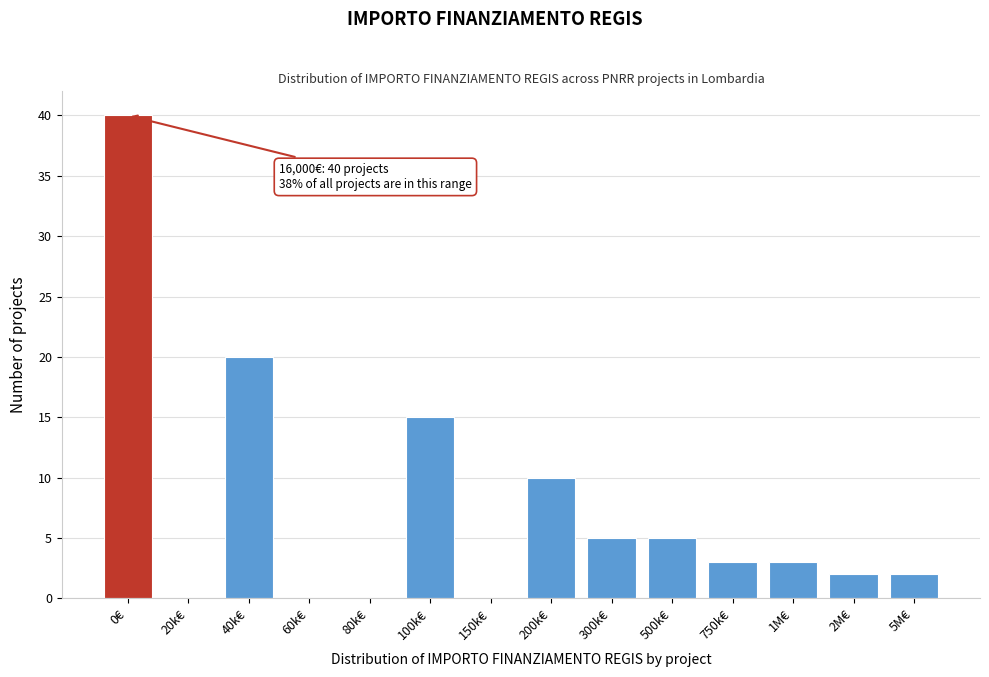

Reading right to left, extract all data points from this chart.

5M€=2	2M€=2	1M€=3	750k€=3	500k€=5	300k€=5	200k€=10	150k€=0	100k€=15	80k€=0	60k€=0	40k€=20	20k€=0	0€=40